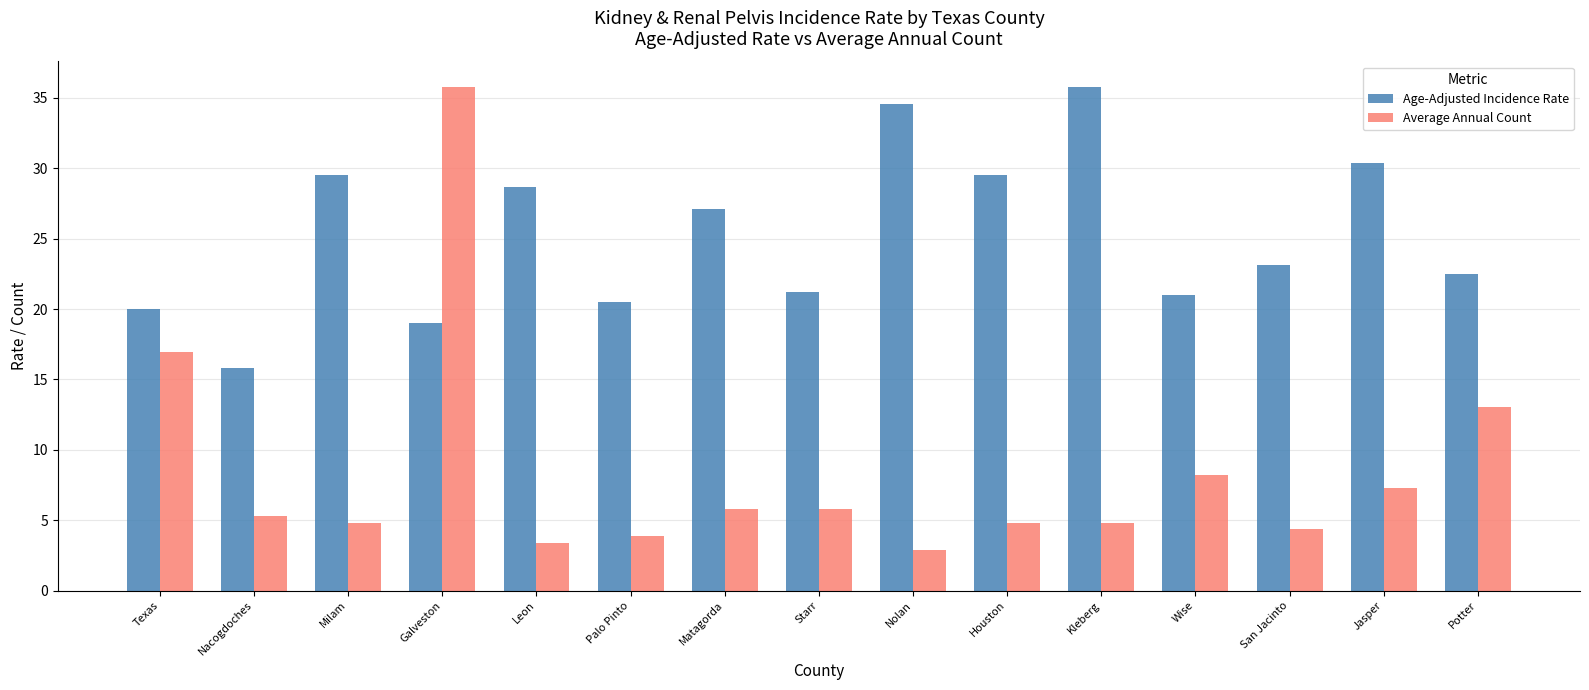

Is the value of Average Annual Count at Wise greater than the value of Age-Adjusted Incidence Rate at Galveston?

No